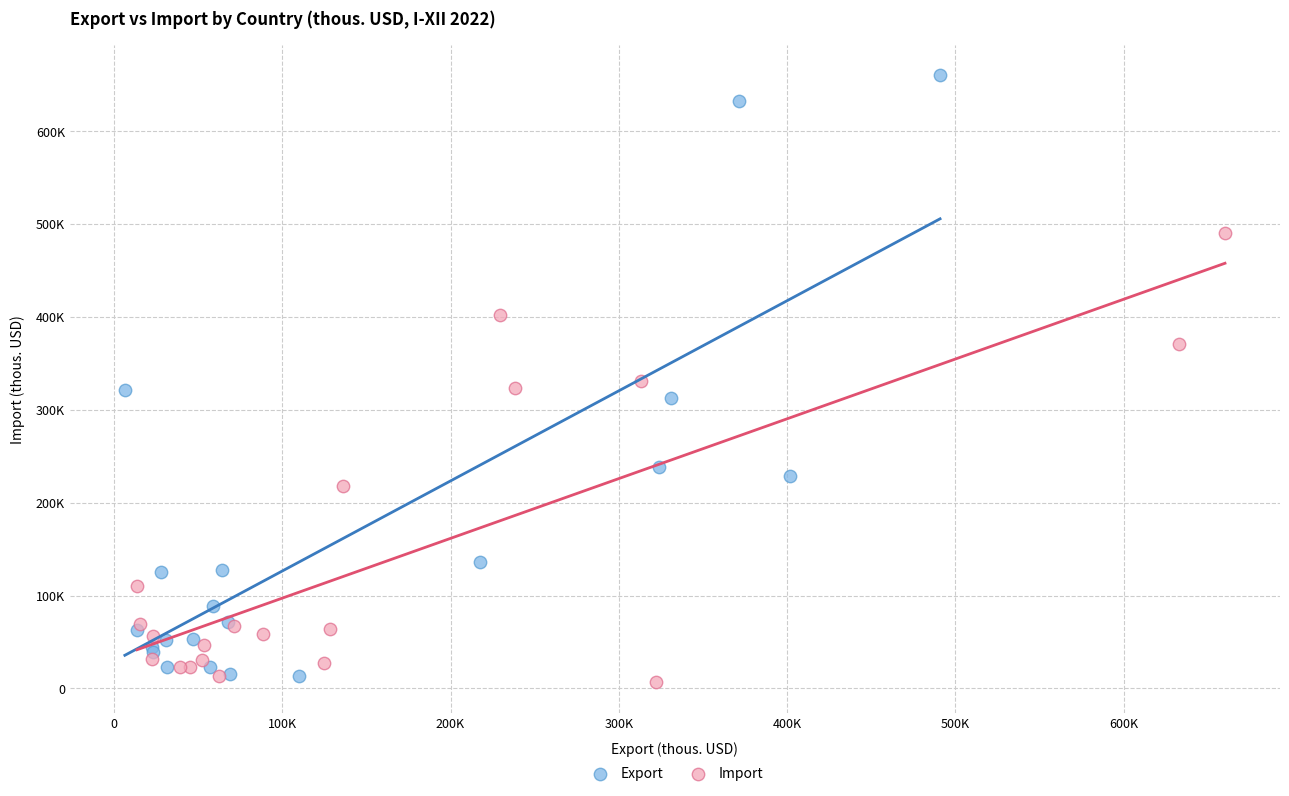

Which series has the widest spread of Y values?

Export